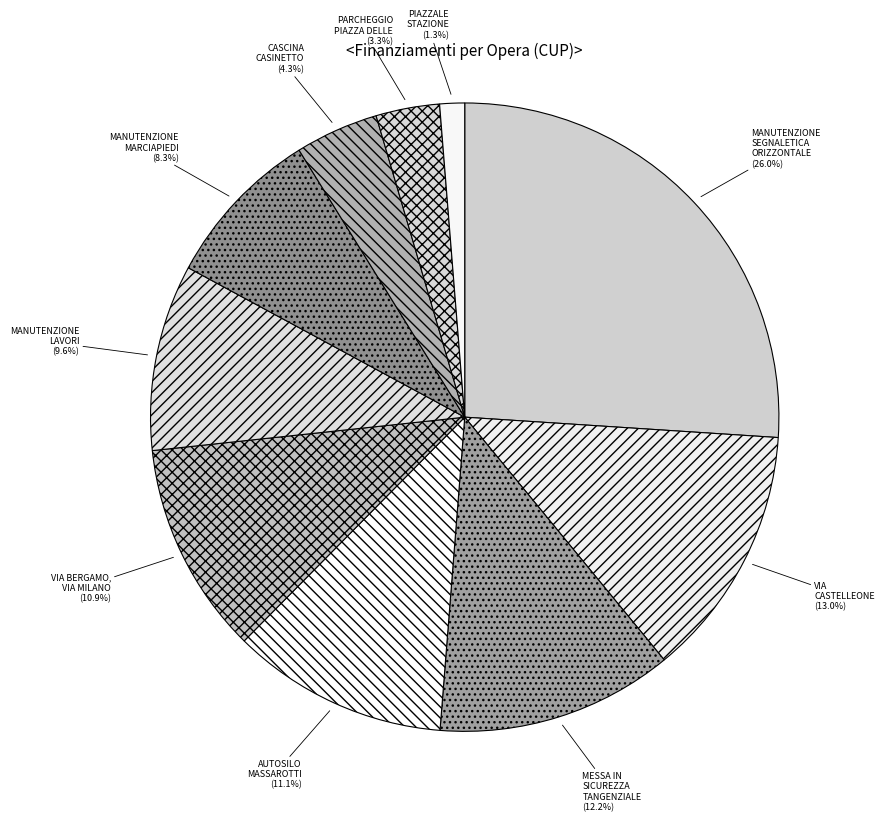

How much of the chart is everything except AUTOSILO MASSAROTTI?

88.9%